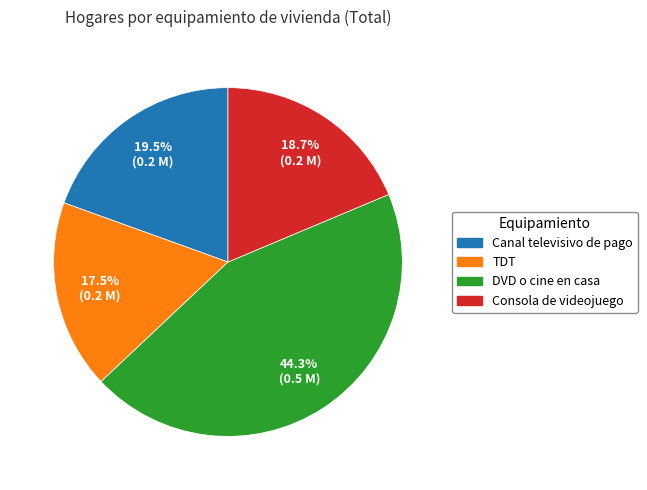

What is the ratio of the value at Consola de videojuego to the value at Canal televisivo de pago?

1.0